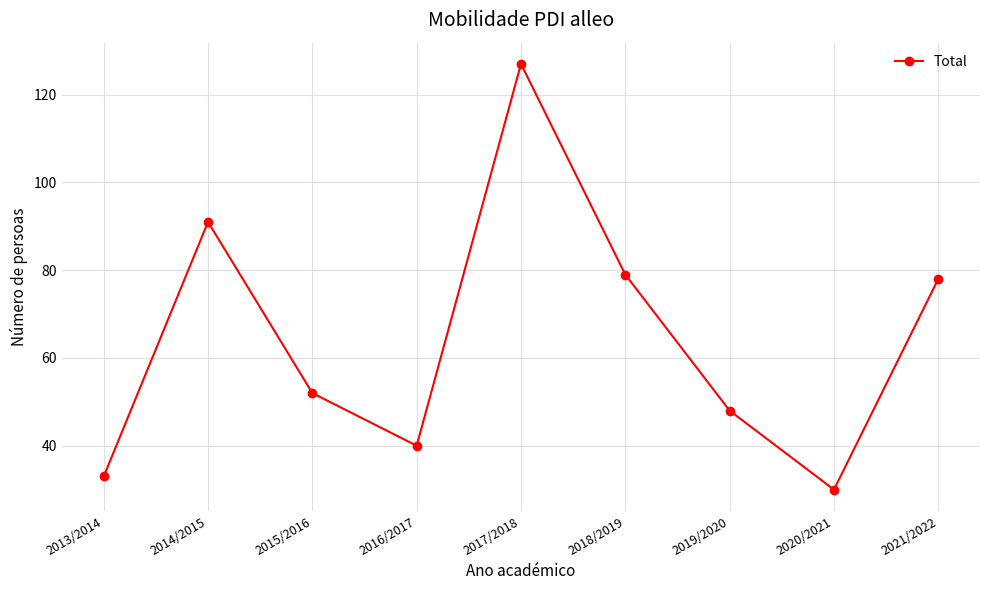

What is the ratio of the value at 2018/2019 to the value at 2017/2018?

0.6